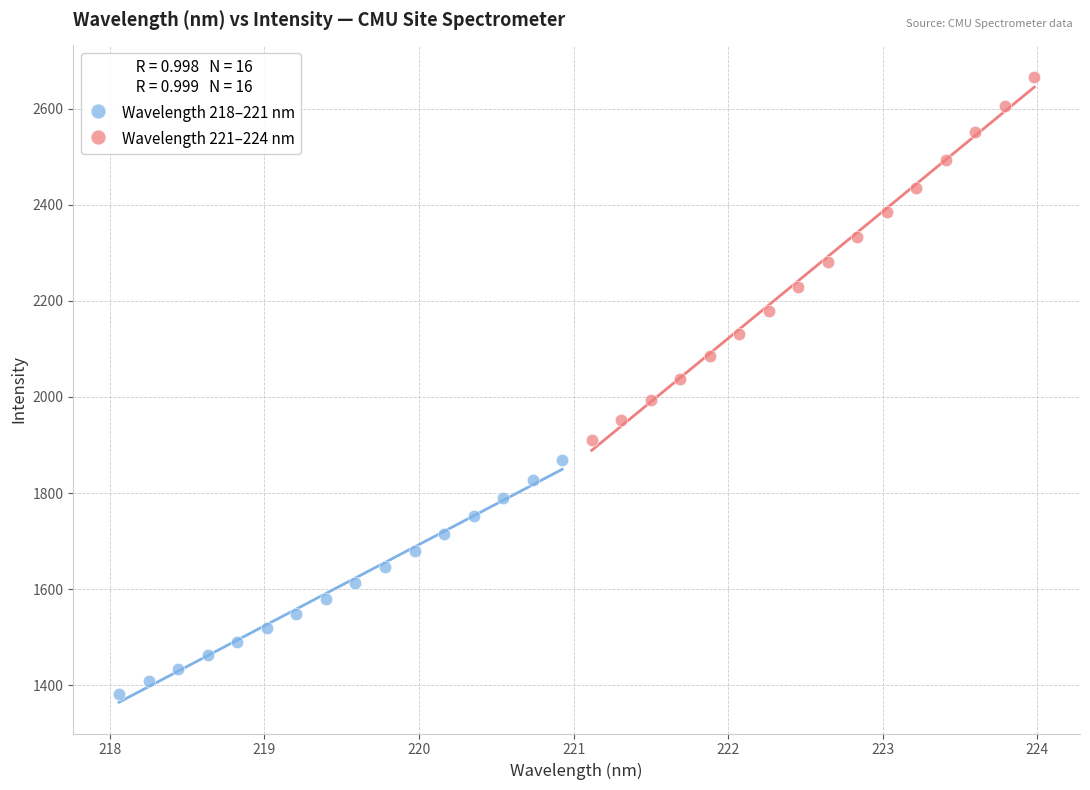

Which series reaches the minimum Y coordinate?

Wavelength 218–221 nm